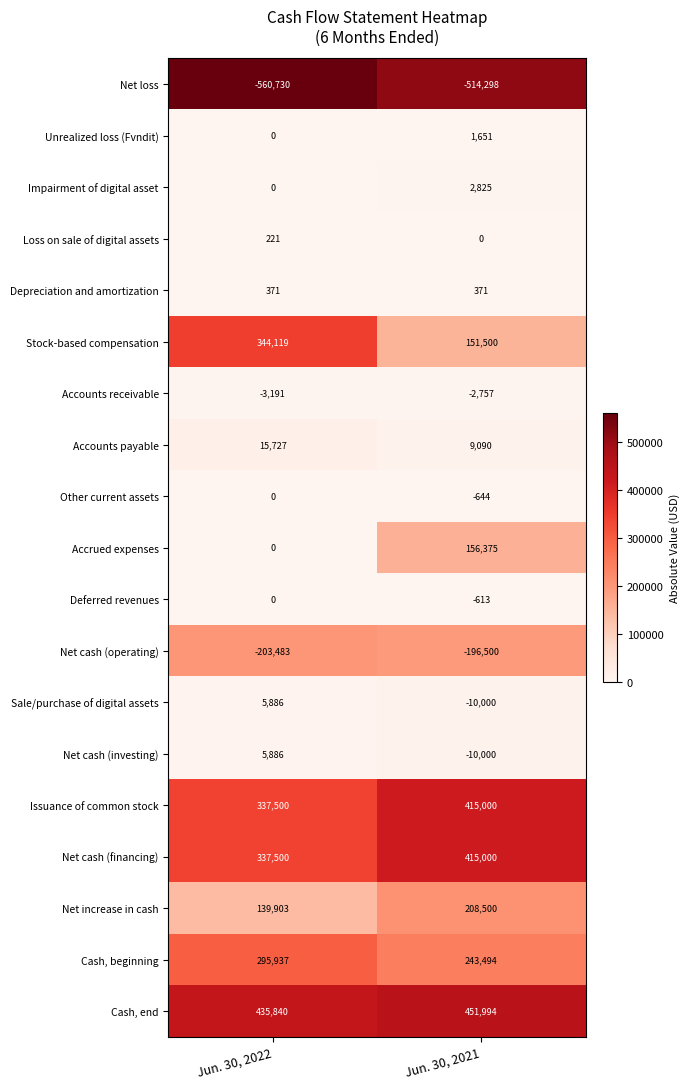

At how many categories does at least one series exceed 28039?

2